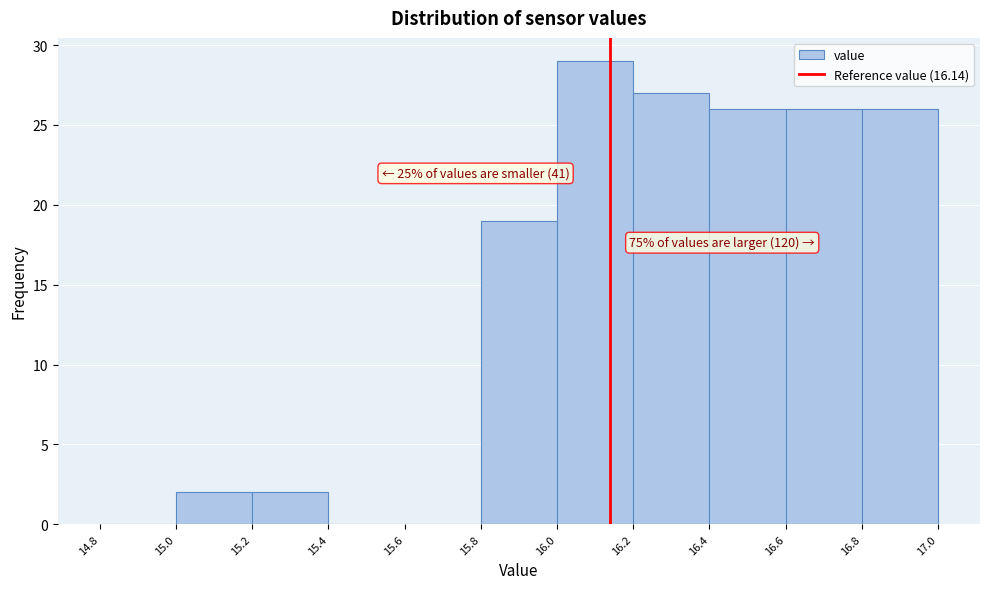

Over which range of the x-axis is the bar tallest?

16.0 to 16.2